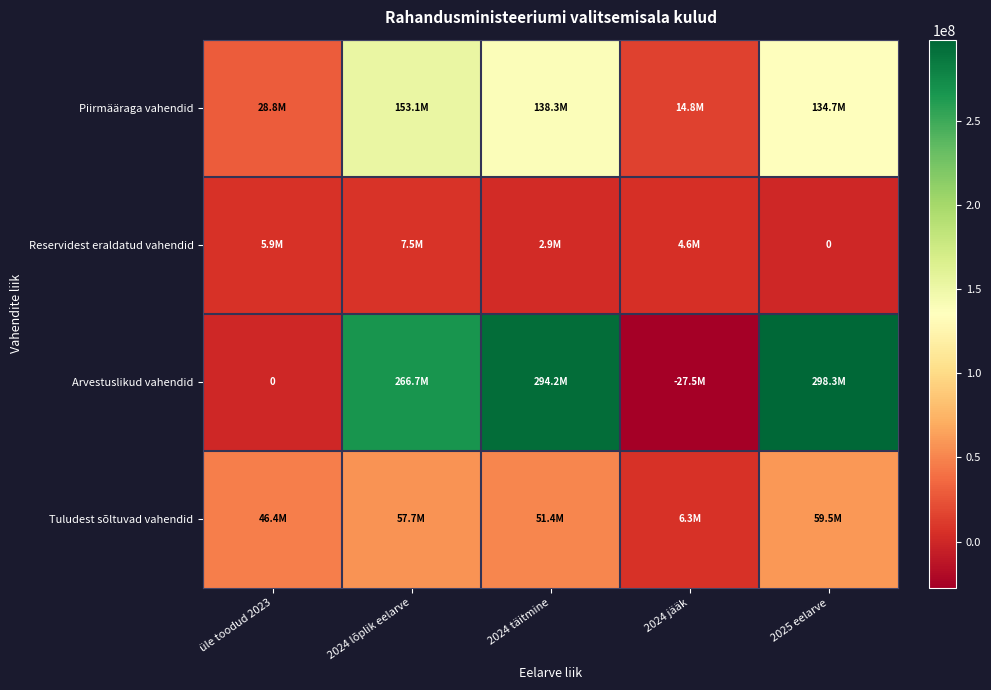

At which category is the sum across all series the highest?

2025 eelarve